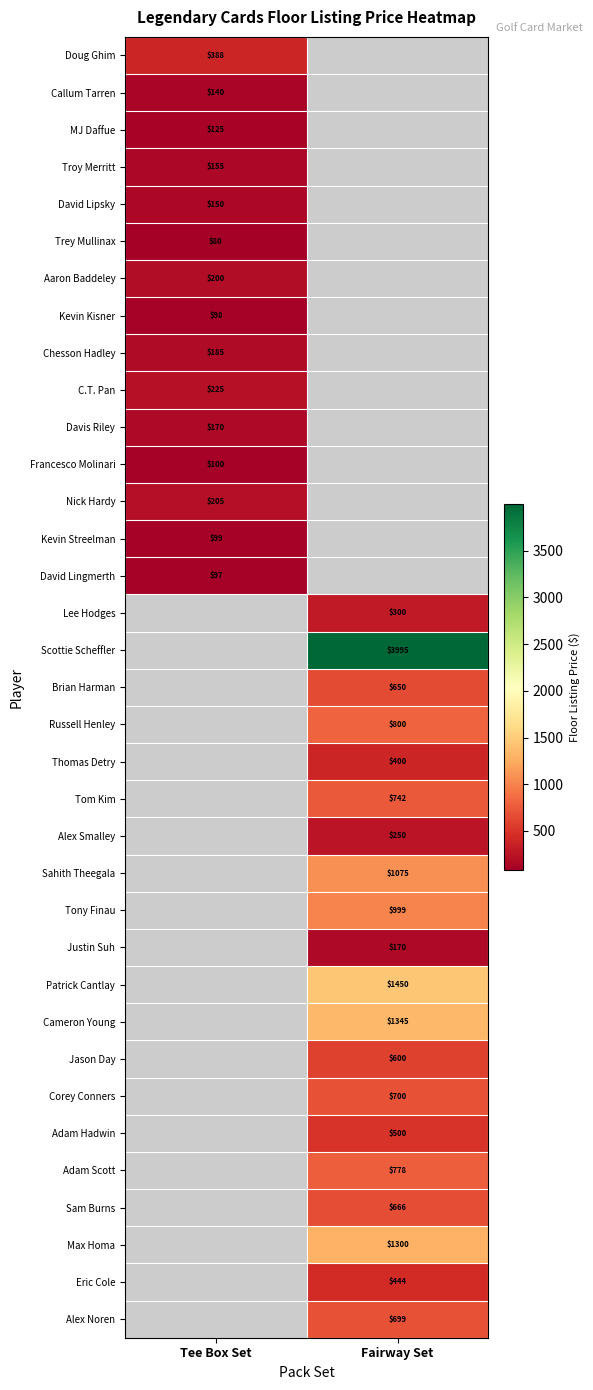

How many categories are shown in the chart?

2